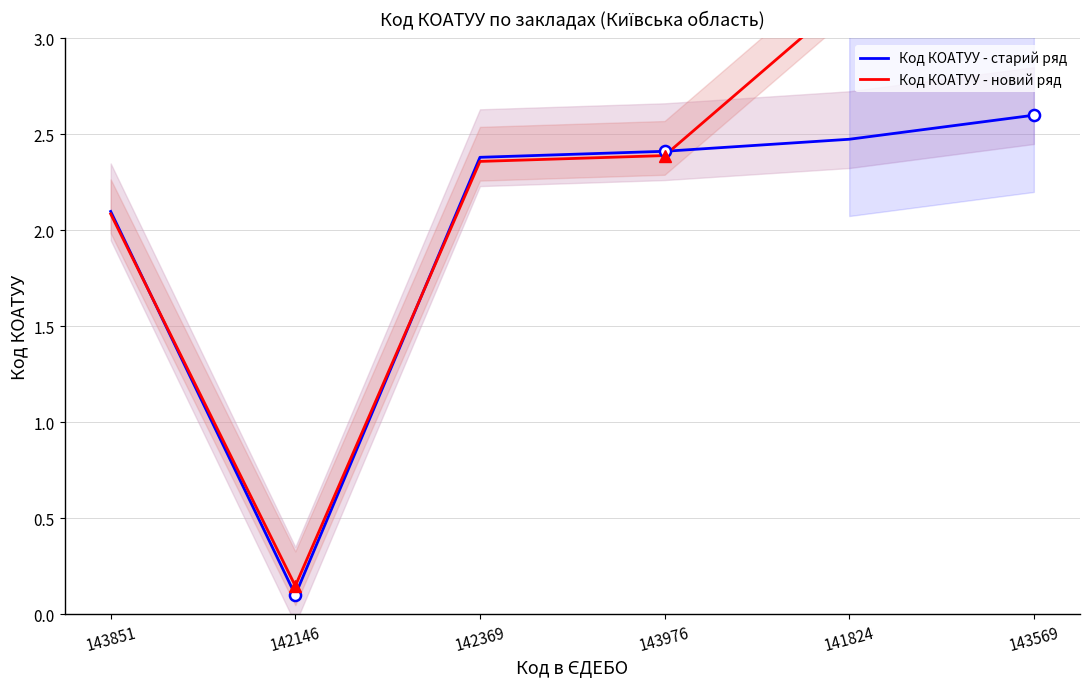

What position from the left is 143851?

1